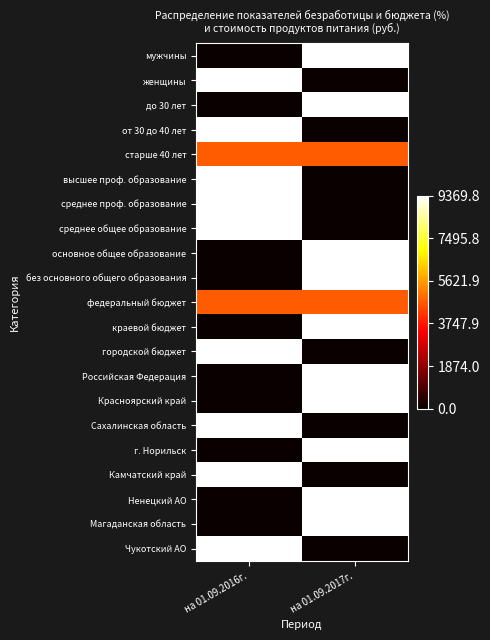

At which category is the sum across all series the highest?

на 01.09.2017г.